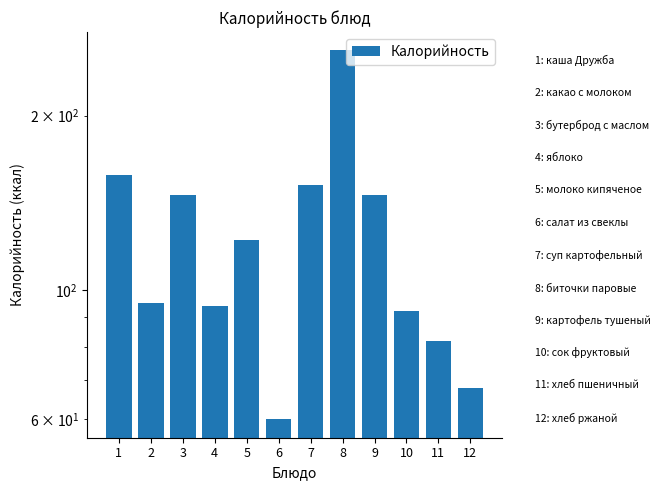

What is the difference between the maximum and minimum values?

199